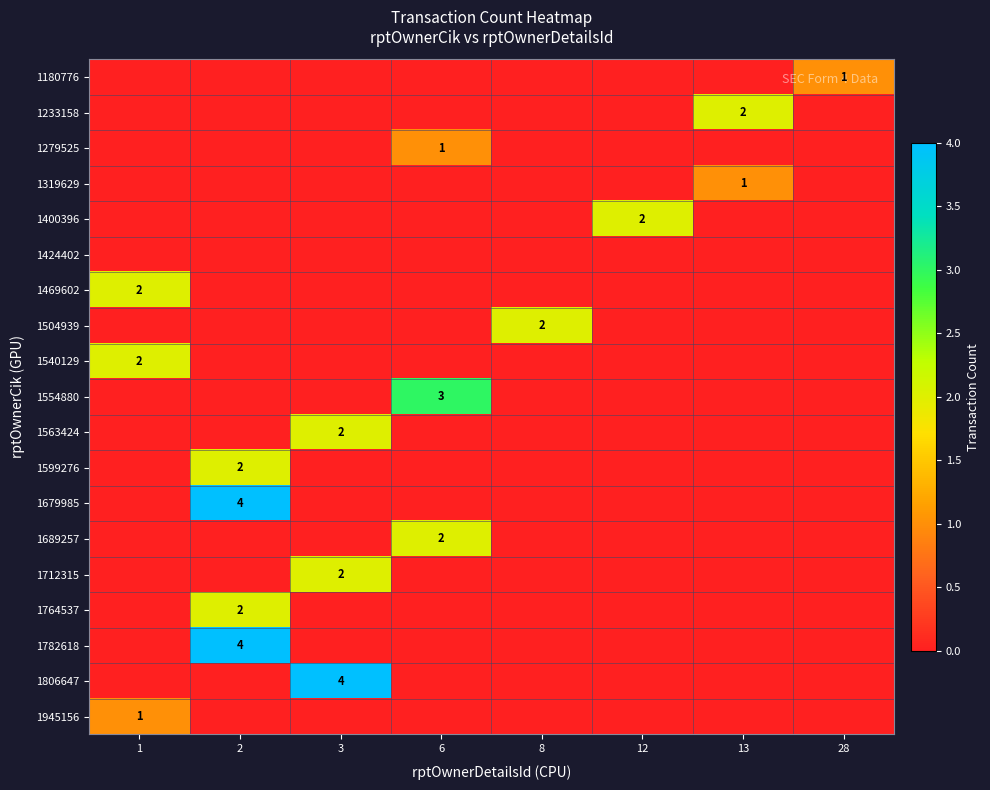

How many 1563424 values are between 0 and 1?

7